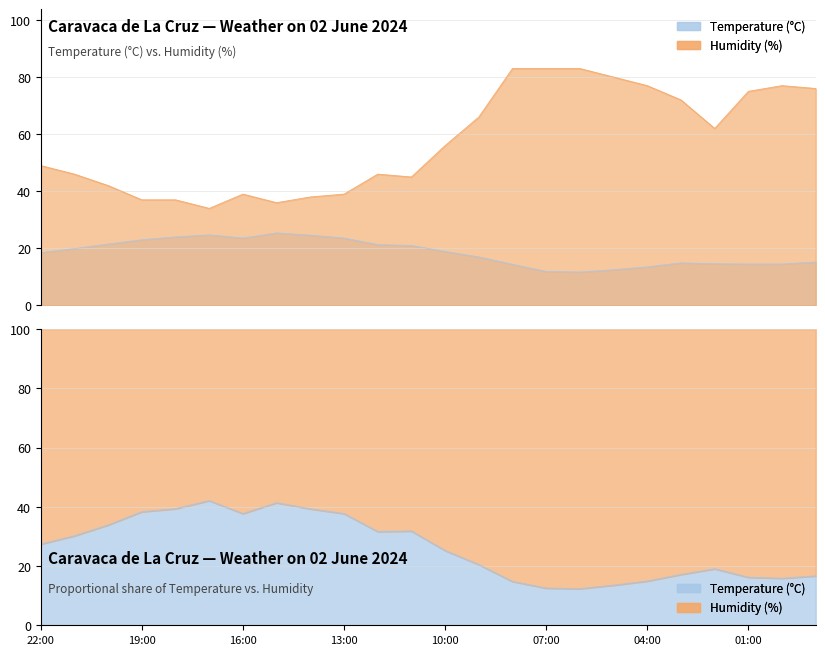

At which category is the sum across all series the highest?

08:00